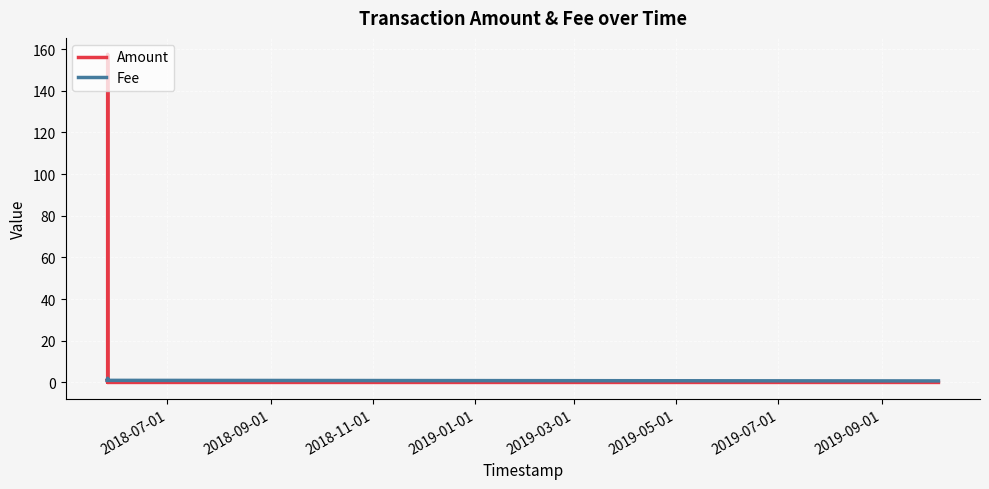

Which series has the widest spread of values?

Amount